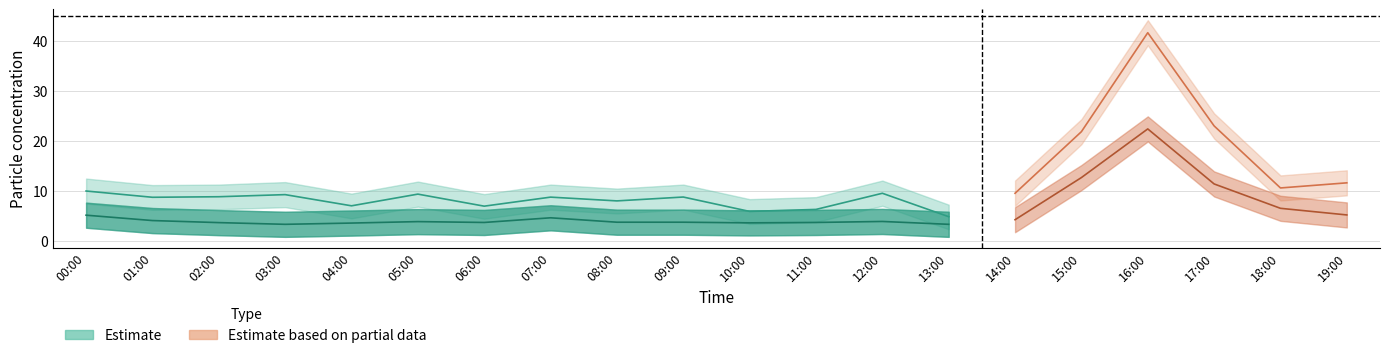

Which label corresponds to the smallest value in the chart?

03:00